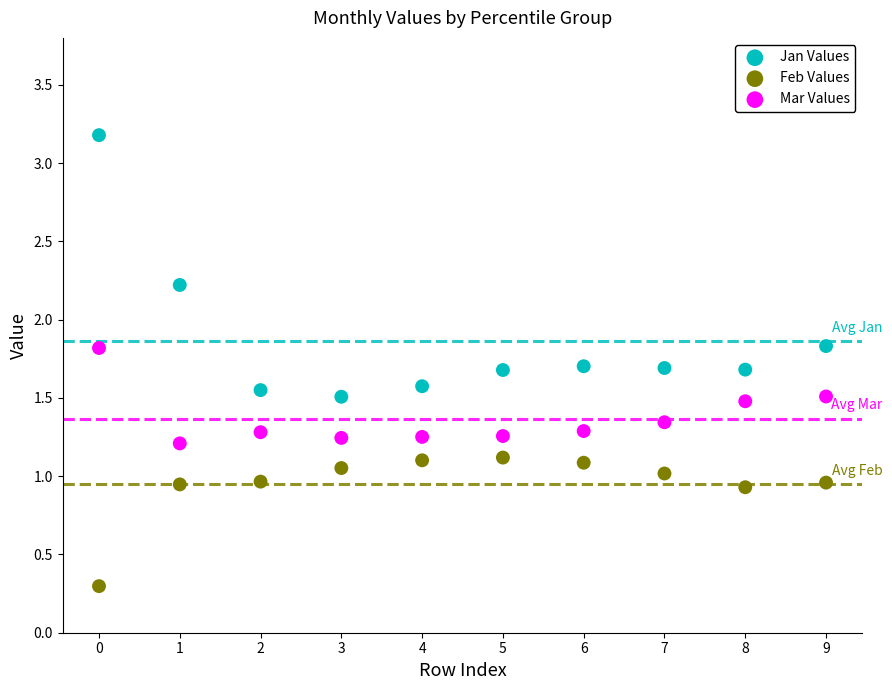

In the Feb Values series, what Y value is closest to 0?

0.3